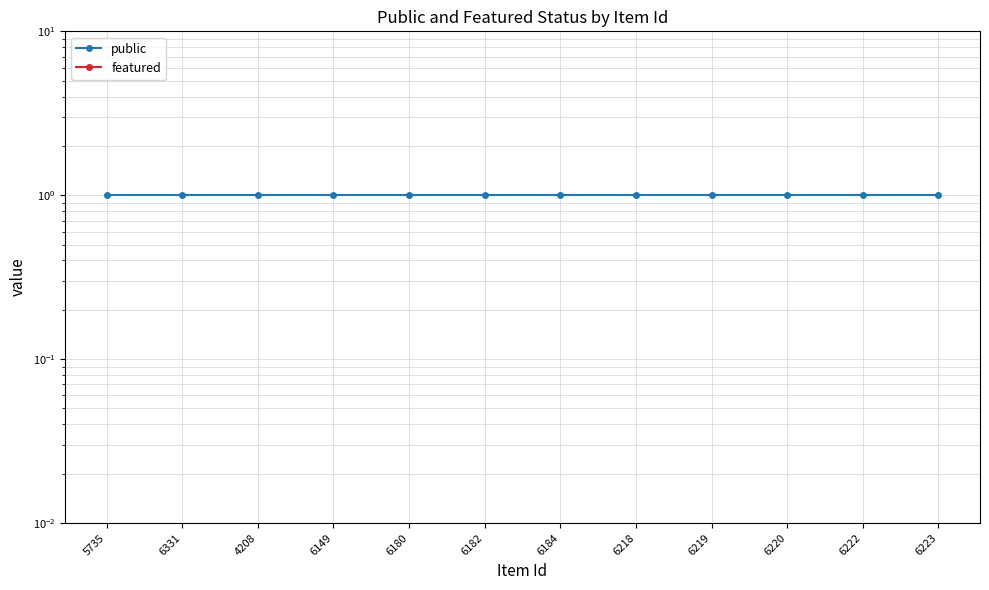

Is this an area chart (filled region under the line)?

No